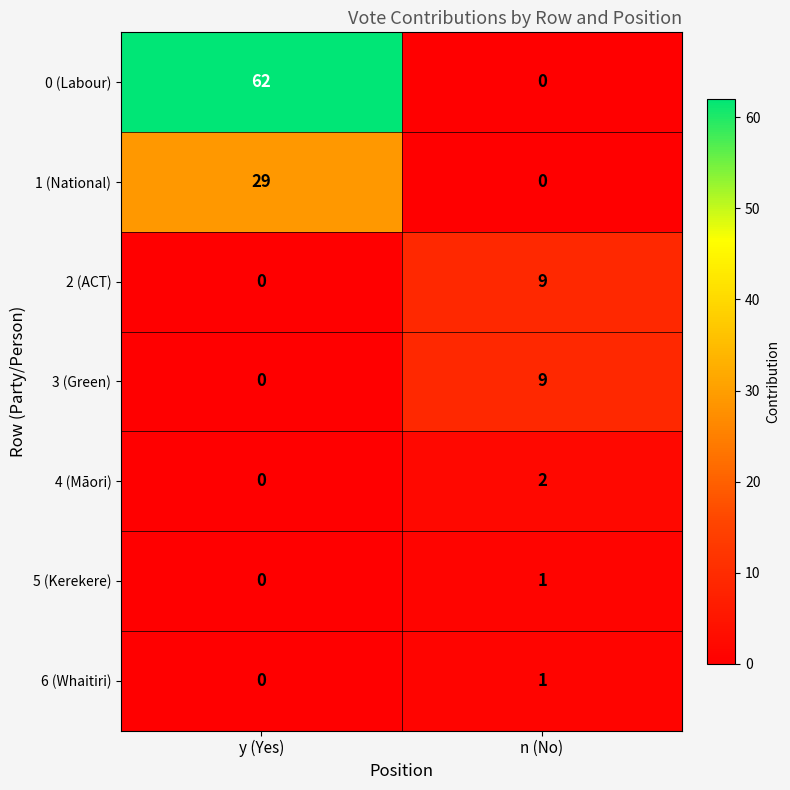

At which label is 5 (Kerekere) closest to 0?

y (Yes)